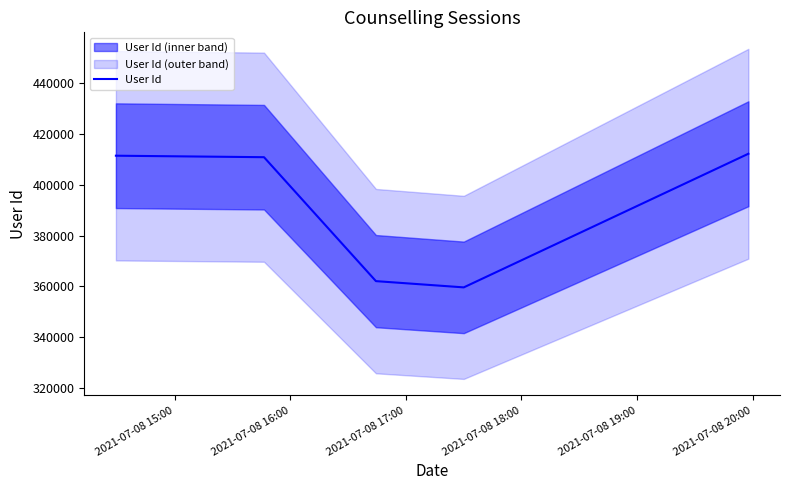

What is the lowest value of the User Id series?

359647